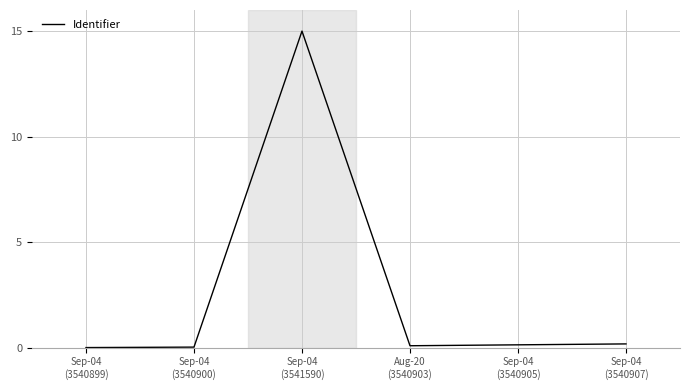

Does the chart have visible grid lines?

Yes